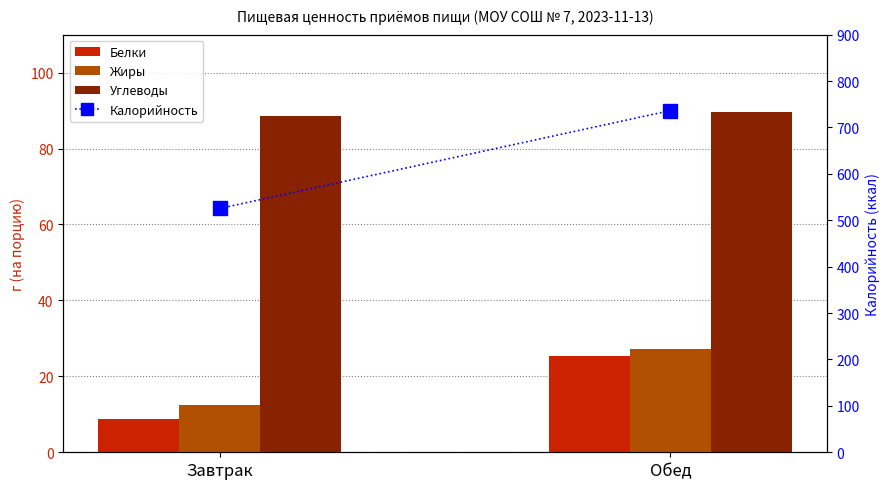

How many data points in Калорийность are above 736?

1